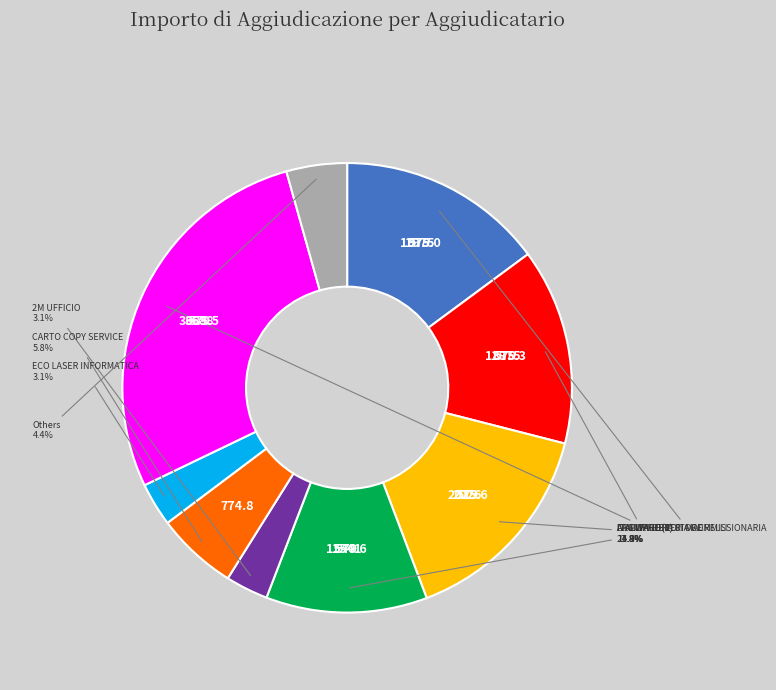

Does any single category account for the majority?

No